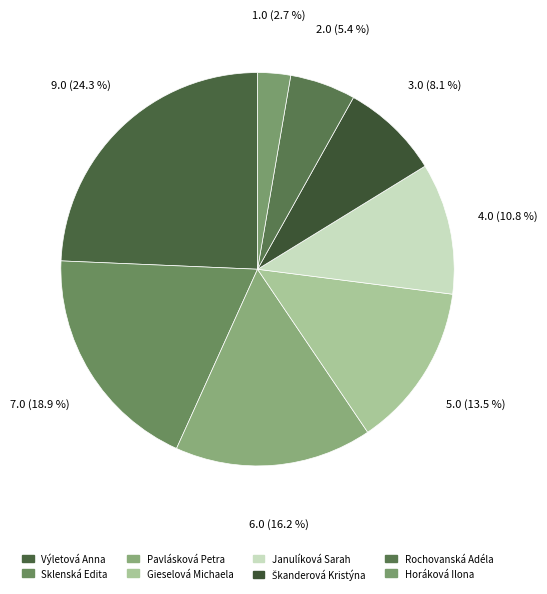

How many segments does this pie chart have?

8